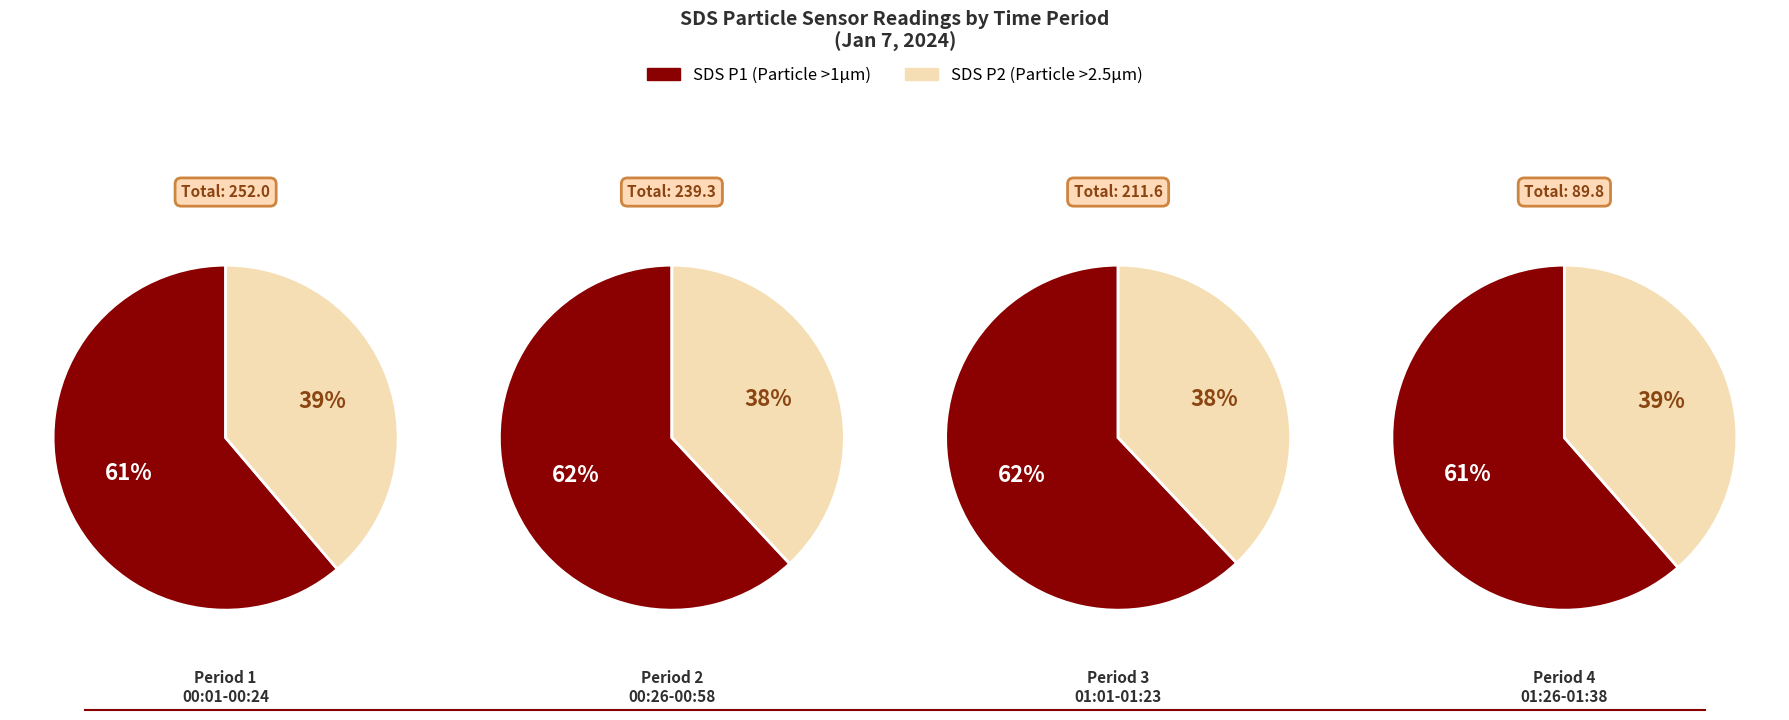

Rank the series by their average value, from lowest to highest.

SDS_P2, SDS_P1